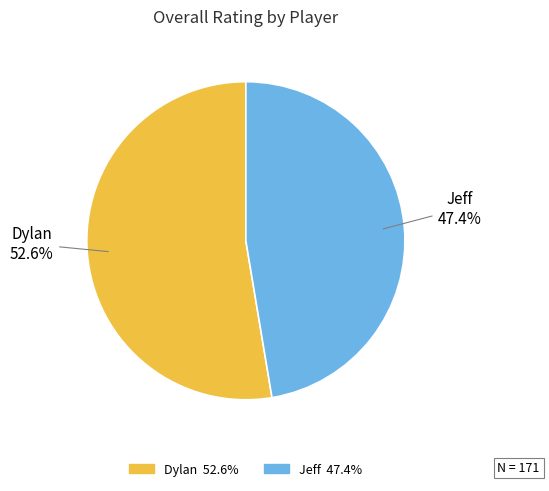

The Dylan slice represents 44% of the pie. True or false?

False